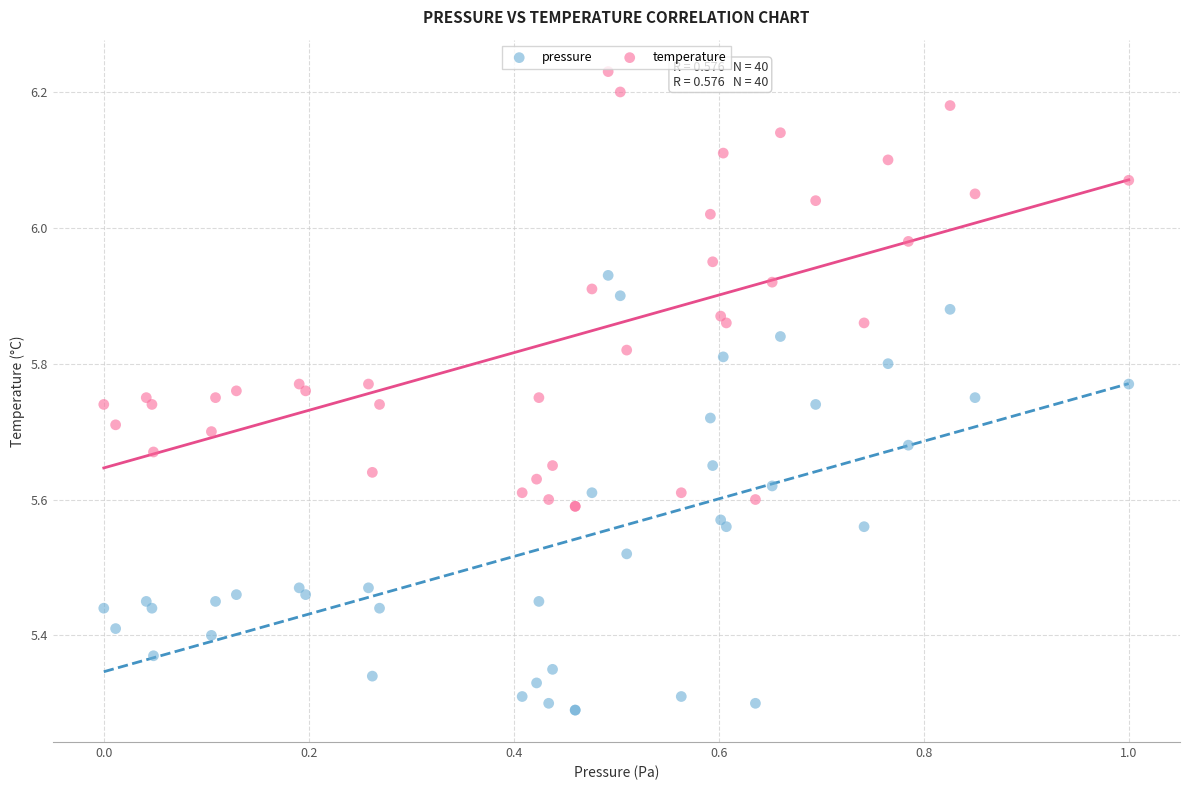

What is the X range (max minus min) for the scatter plot?

1.0